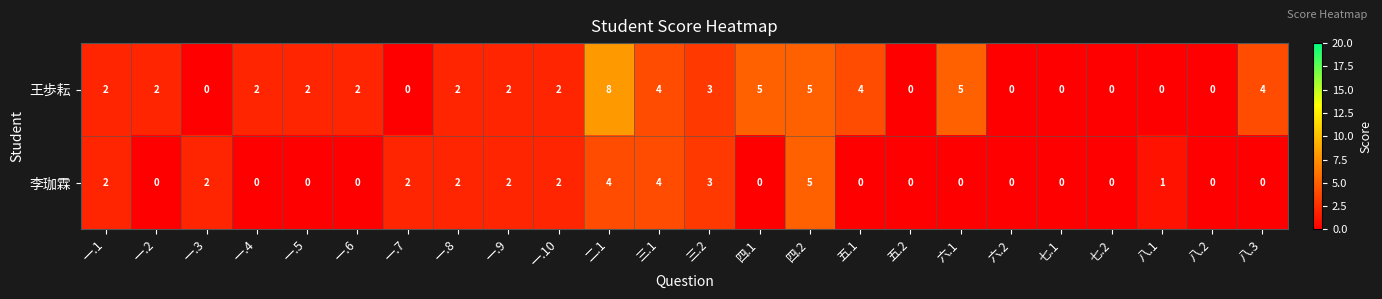

The 李珈霖 series shows 0 at 七.2. True or false?

True